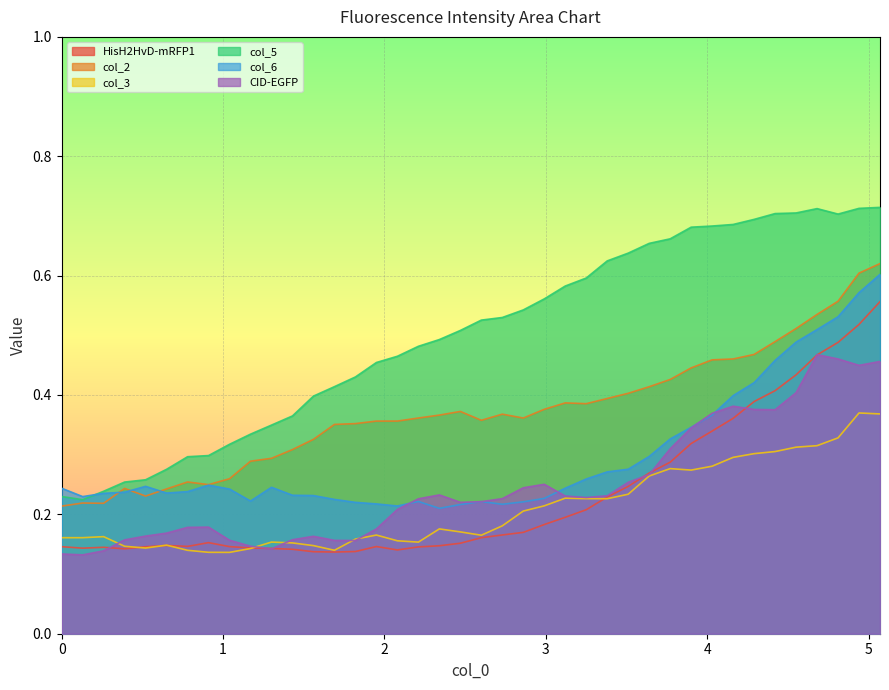

True or false: HisH2HvD-mRFP1 and col_2 cross at least once.

False